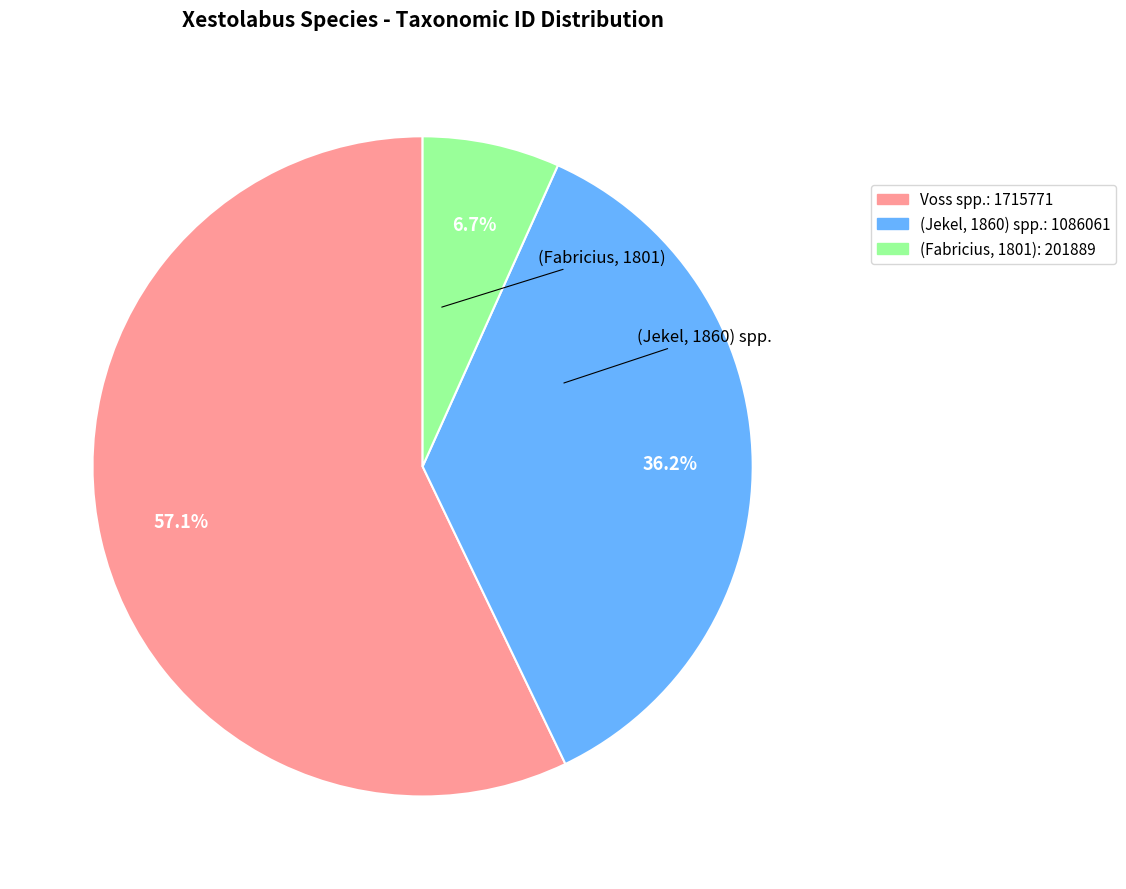

To the nearest percent, what is the average slice percentage?

33%